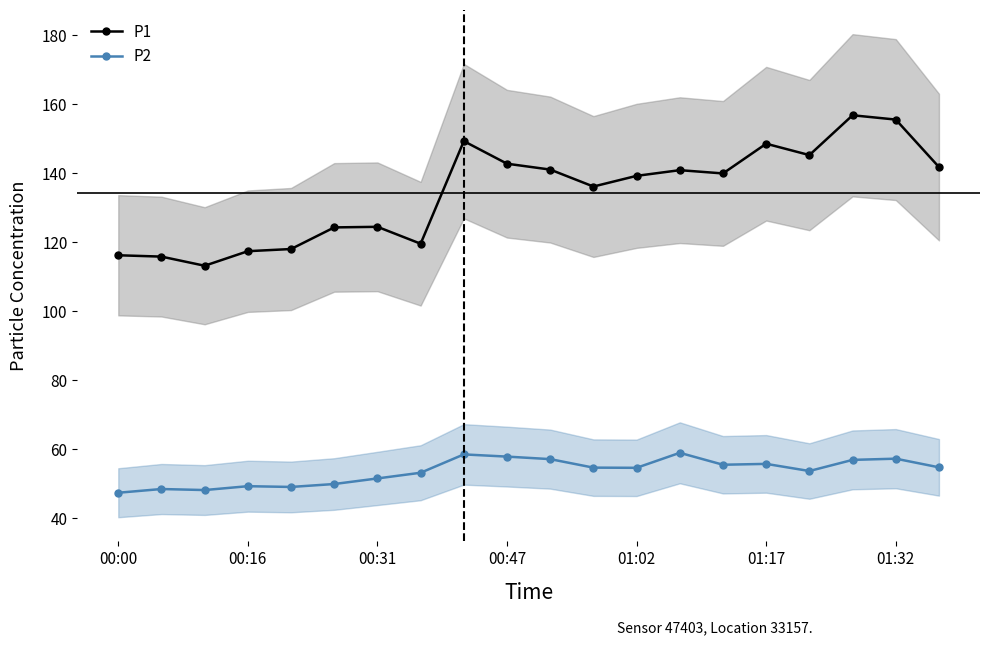

True or false: P2 and P1 cross at least once.

False